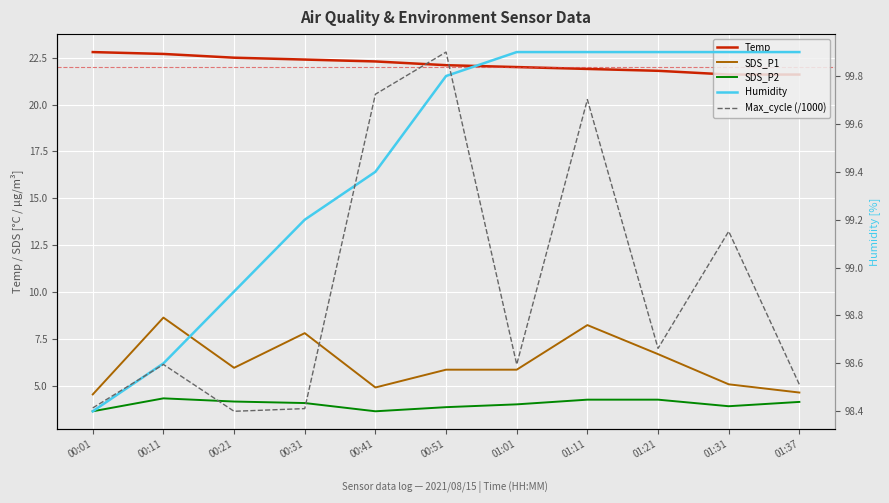

What is the value of the SDS_P1 point at the 1st from the left?

4.5